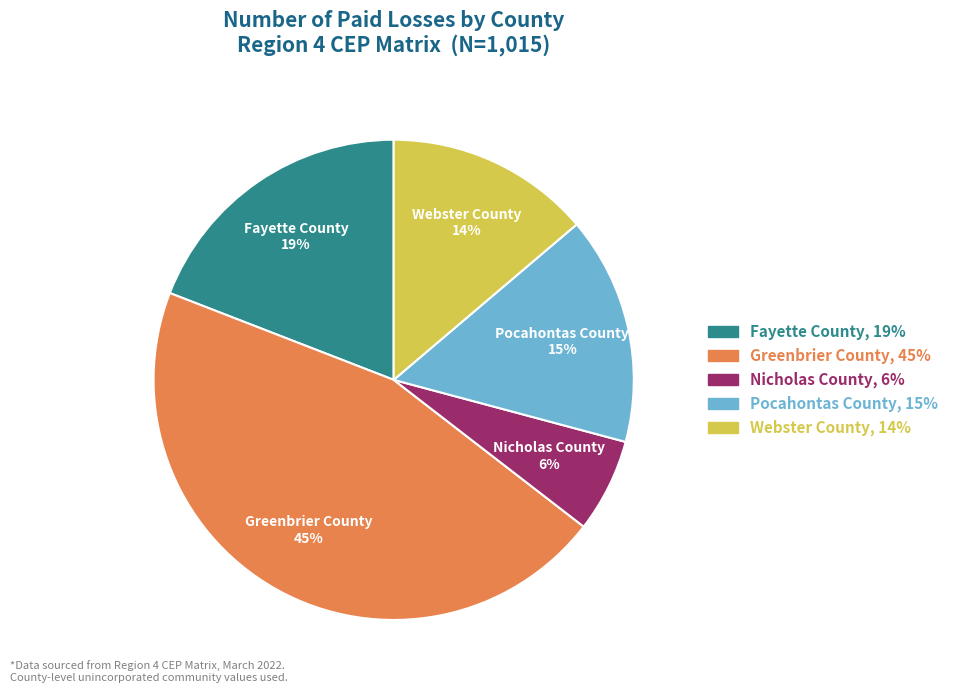

Is the sum of Pocahontas County and Nicholas County greater than half?

No